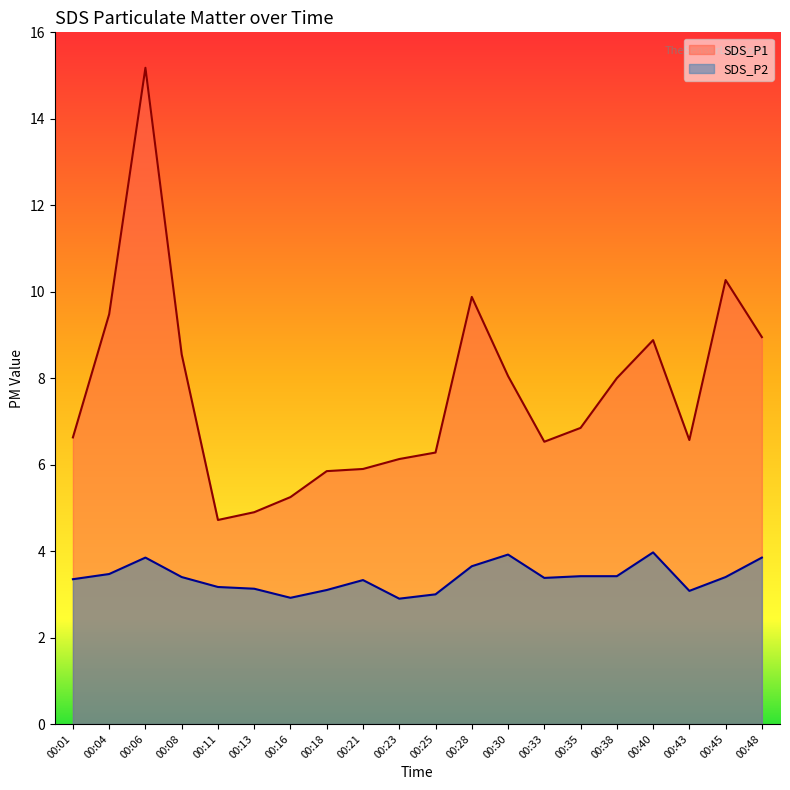

True or false: SDS_P2 has a value of 1.7 at 00:25.

False